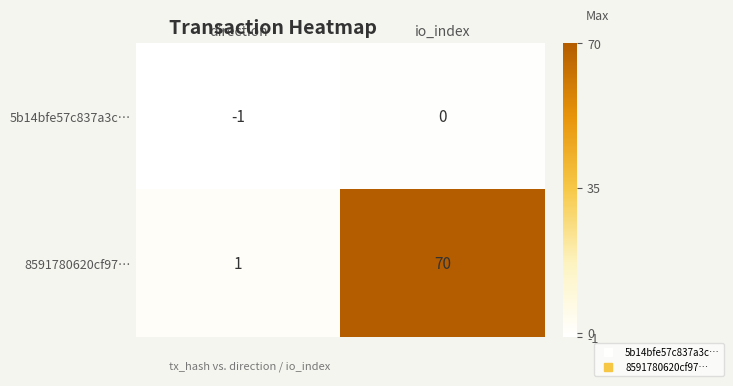

What is the difference between the highest and lowest values at io_index?

70